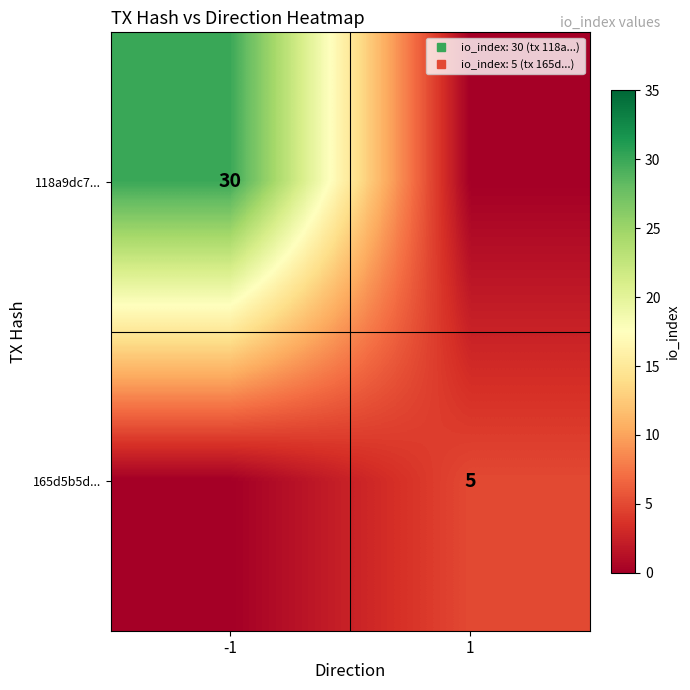

How many data points in 118a9dc7... are less than 30?

1